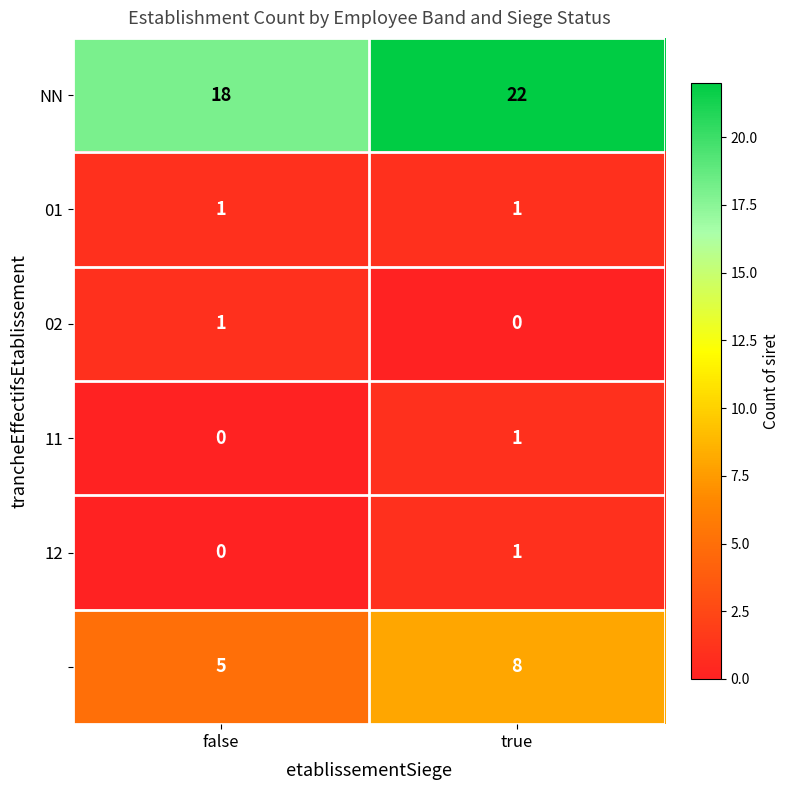

At which category is the sum across all series the highest?

true